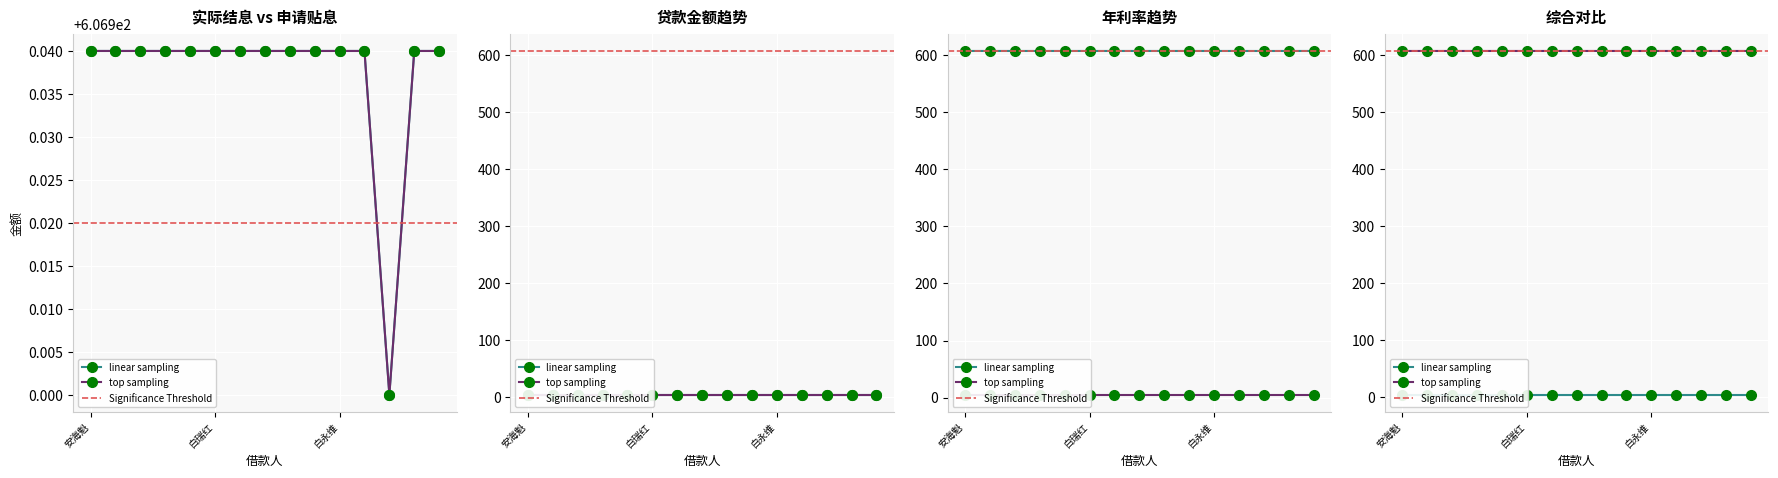

Which category has the lowest value across all series?

薄保林